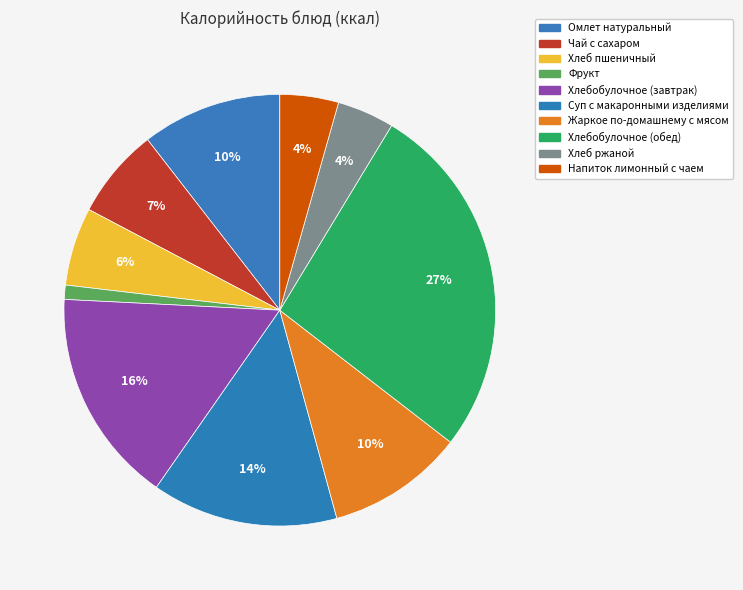

How many slices are in this pie chart?

10